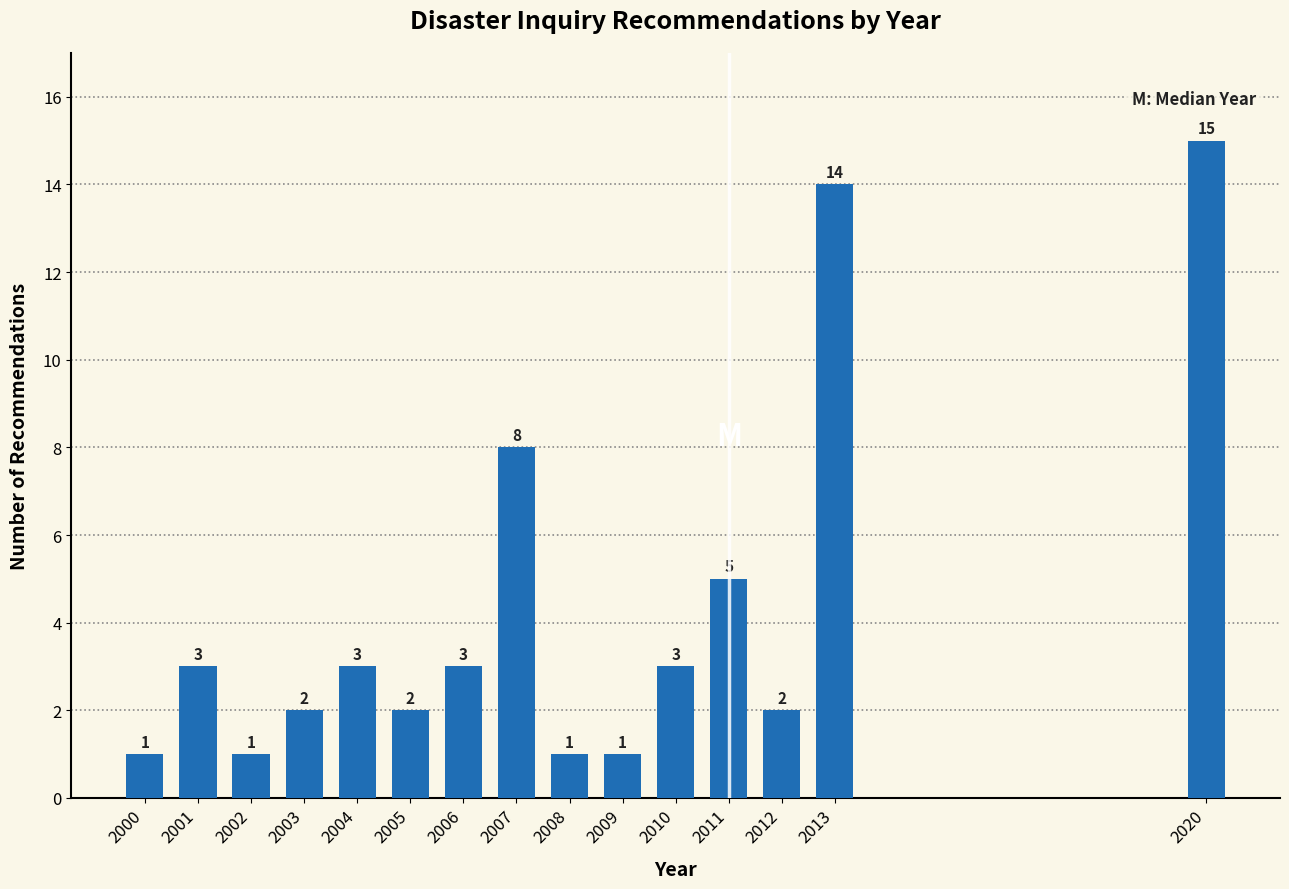

Reading left to right, list all the values displayed in this chart.

2000=1	2001=3	2002=1	2003=2	2004=3	2005=2	2006=3	2007=8	2008=1	2009=1	2010=3	2011=5	2012=2	2013=14	2020=15